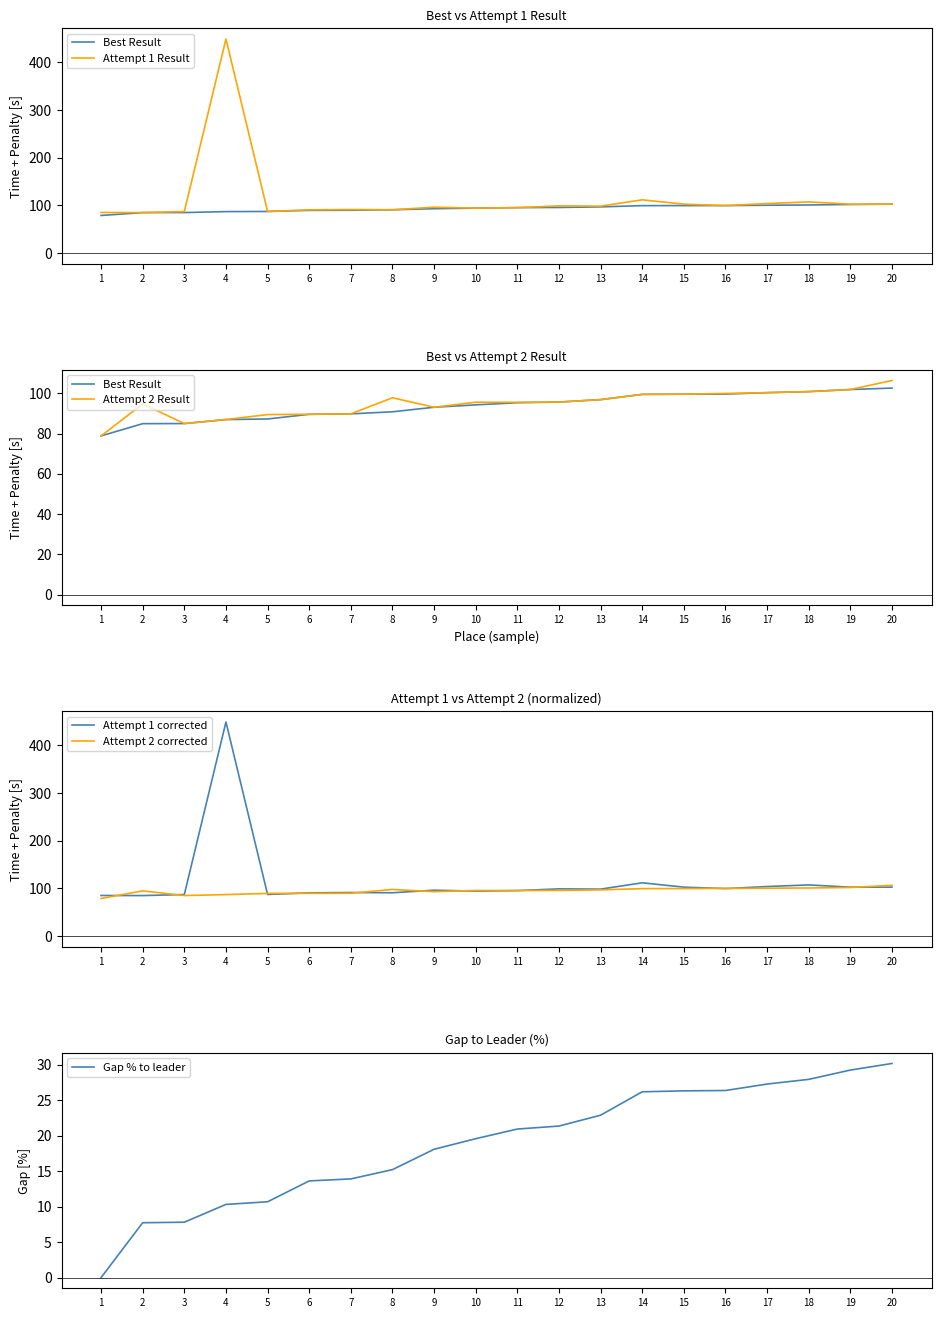

Reading left to right, what are all the values shown in this chart?

Best Result: 1=78.8	2=84.9	3=85.0	4=87.0	5=87.2	6=89.6	7=89.8	8=90.8	9=93.1	10=94.3	11=95.3	12=95.7	13=96.9	14=99.5	15=99.6	16=99.6	17=100.3	18=100.8	19=101.9	20=102.6
Attempt 1 Result: 1=85.1	2=84.9	3=87.1	4=448.9	5=87.2	6=90.7	7=91.3	8=90.8	9=96.2	10=94.3	11=95.3	12=99.0	13=98.4	14=111.7	15=102.6	16=99.6	17=103.9	18=107.3	19=102.5	20=102.6
Attempt 2 Result: 1=78.8	2=94.8	3=85.0	4=87.0	5=89.4	6=89.6	7=89.8	8=97.8	9=93.1	10=95.6	11=95.5	12=95.7	13=96.9	14=99.5	15=99.6	16=99.9	17=100.3	18=100.8	19=101.9	20=106.4
Attempt 1 corrected: 1=85.1	2=84.9	3=87.1	4=448.9	5=87.2	6=90.7	7=91.3	8=90.8	9=96.2	10=94.3	11=95.3	12=99.0	13=98.4	14=111.7	15=102.6	16=99.6	17=103.9	18=107.3	19=102.5	20=102.6
Attempt 2 corrected: 1=78.8	2=94.8	3=85.0	4=87.0	5=89.4	6=89.6	7=89.8	8=97.8	9=93.1	10=95.6	11=95.5	12=95.7	13=96.9	14=99.5	15=99.6	16=99.9	17=100.3	18=100.8	19=101.9	20=106.4
Gap % to leader: 1=0.0	2=7.7	3=7.8	4=10.3	5=10.7	6=13.6	7=13.9	8=15.2	9=18.1	10=19.6	11=20.9	12=21.4	13=22.9	14=26.2	15=26.3	16=26.4	17=27.3	18=27.9	19=29.2	20=30.2